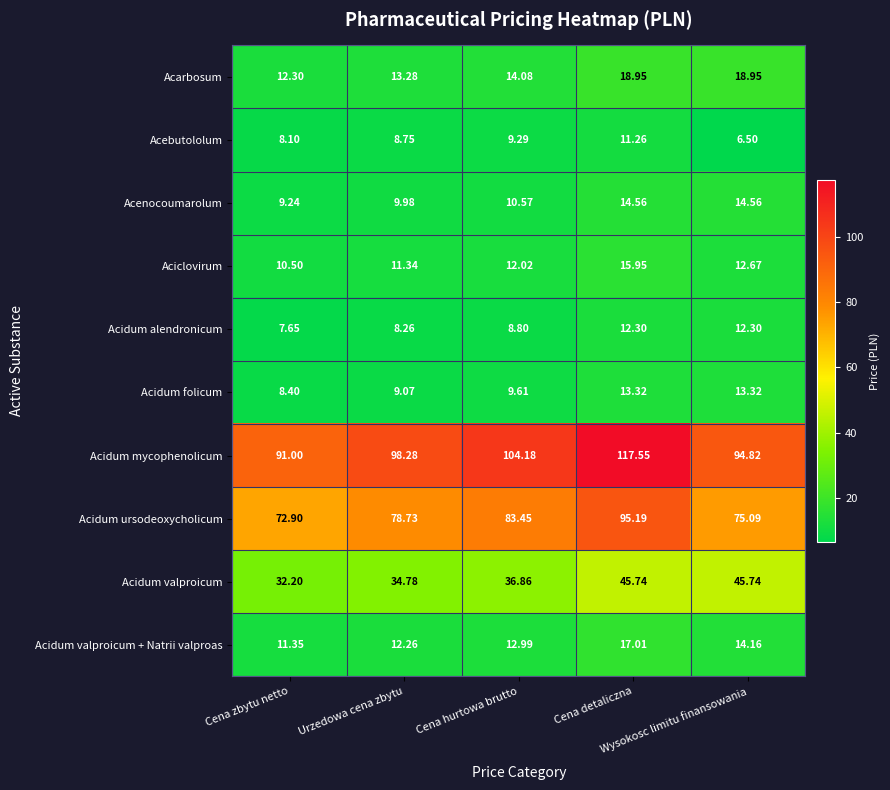

How many series are shown in this chart?

10